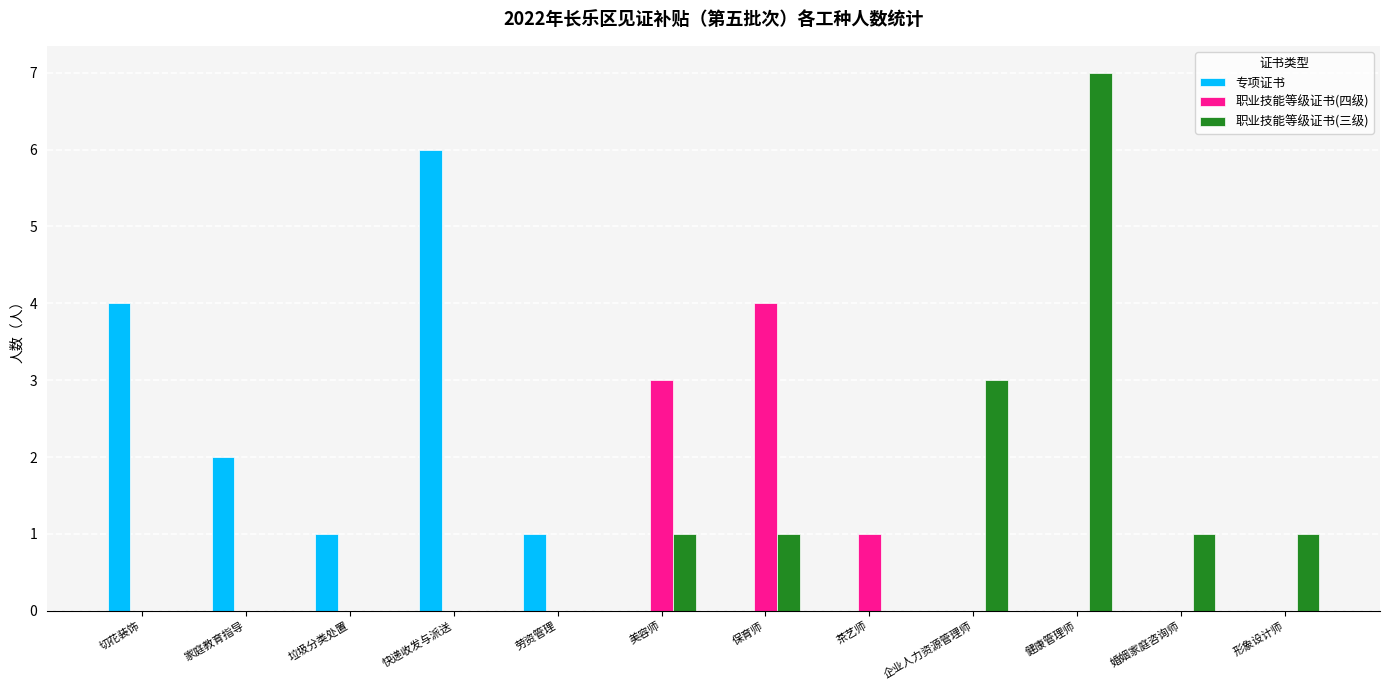

What is the sum of all 专项证书 values?

14